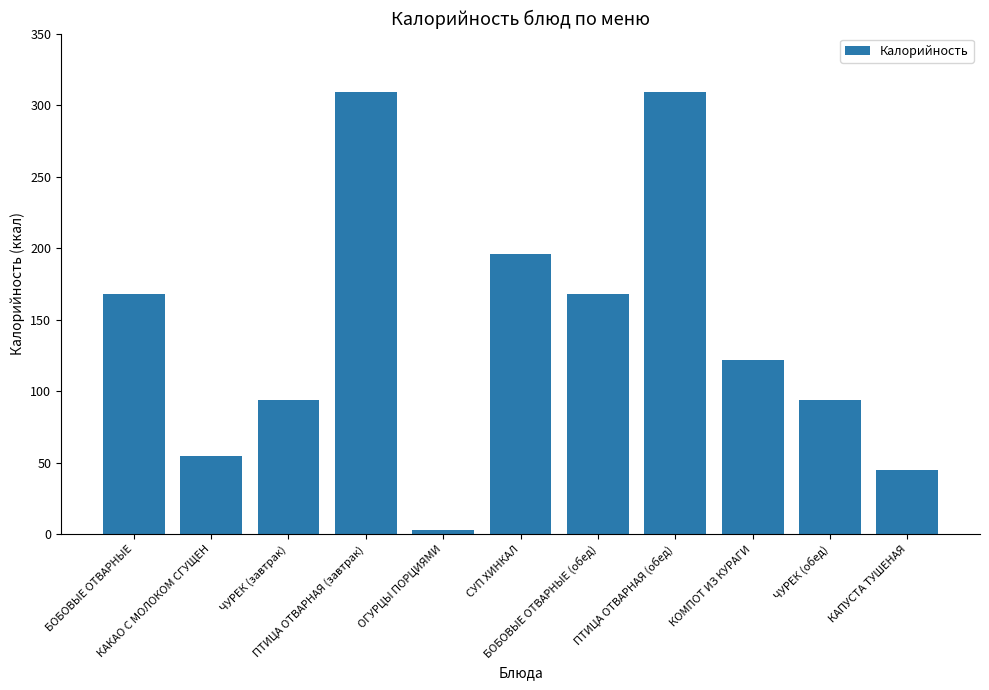

Count the number of categories in the chart.

11